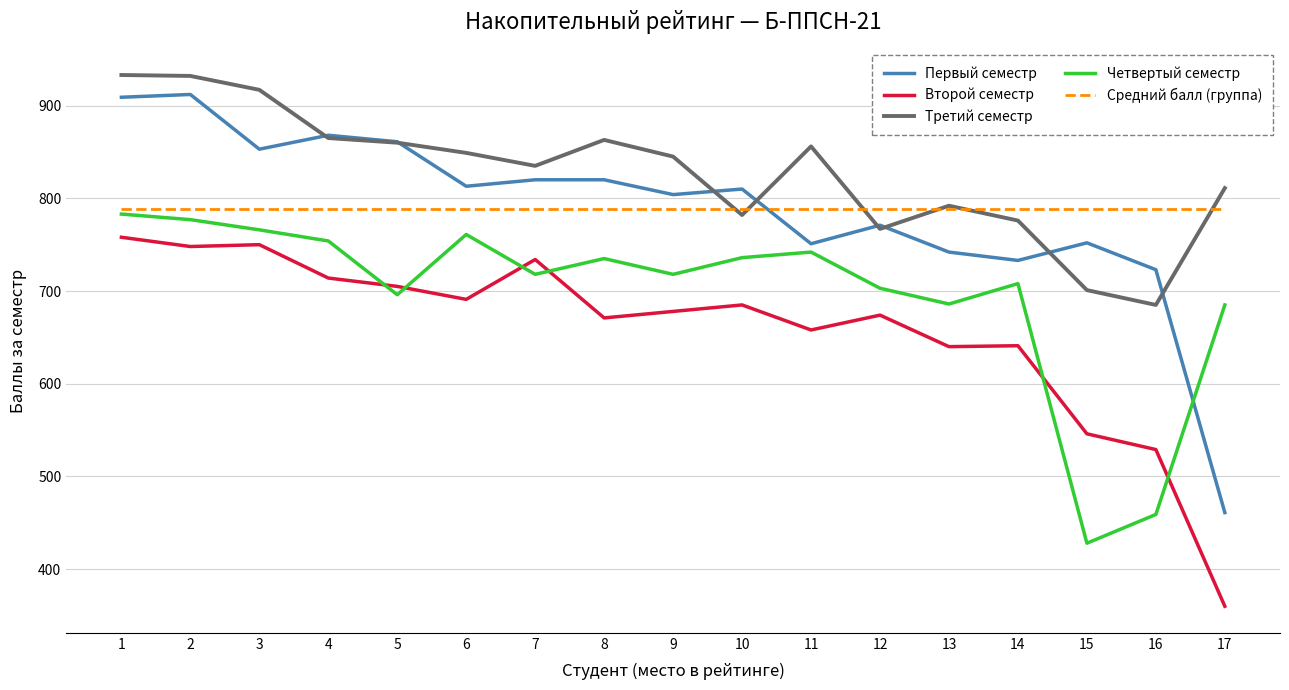

What is the sum of the Первый семестр values at 16 and 15?

1475